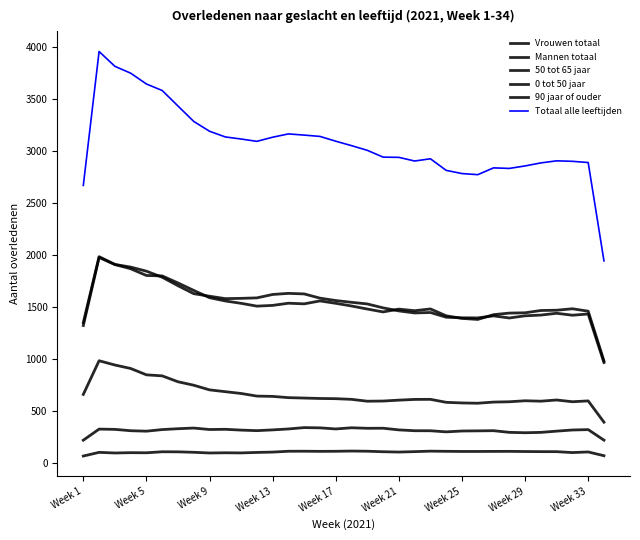

Does the chart display data point markers on the line(s)?

No